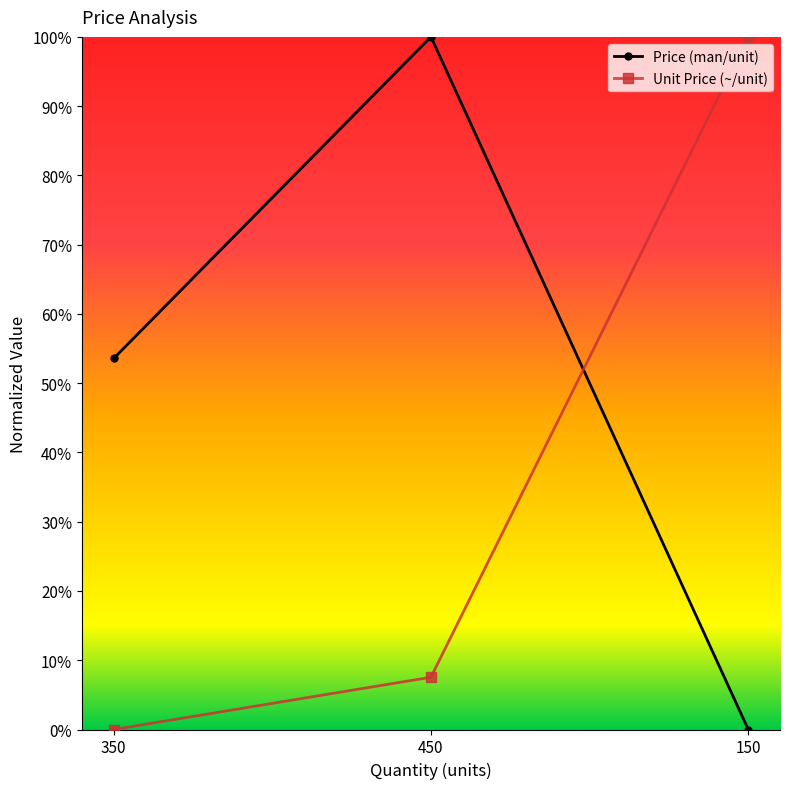

Reading left to right, transcribe all the data shown in this chart.

Price (man/unit): 0.5	1.0	0.0
Unit Price (~/unit): 0.0	0.1	1.0